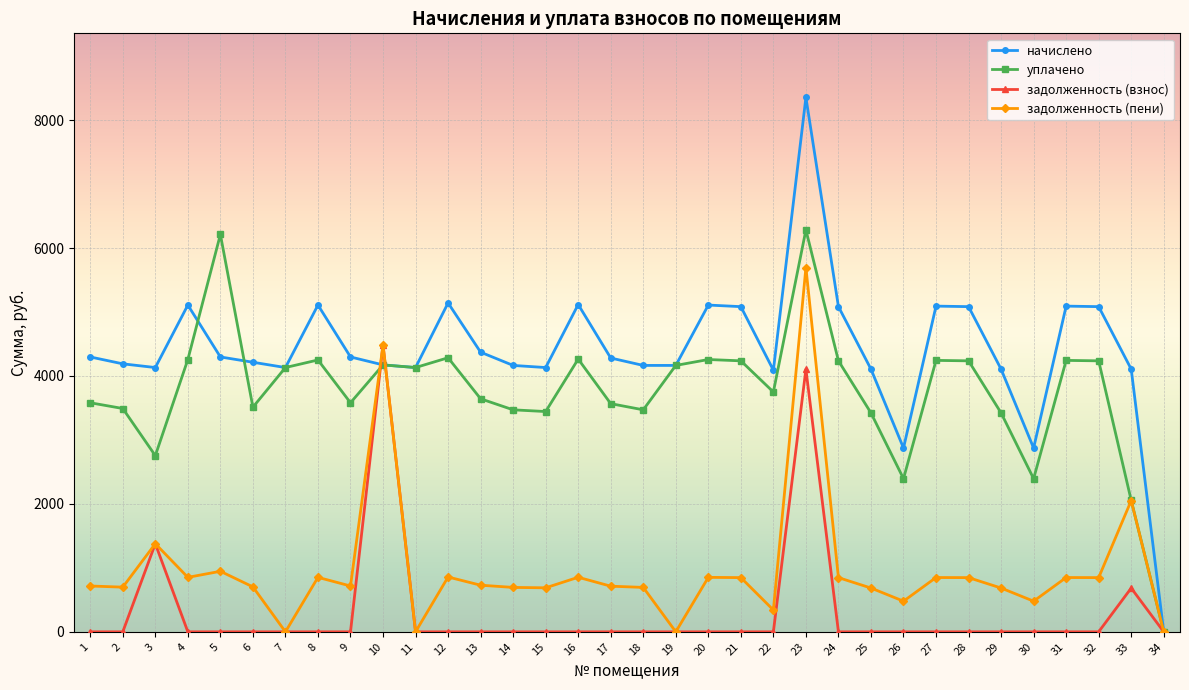

The value of уплачено at 9 is 789.4. True or false?

False